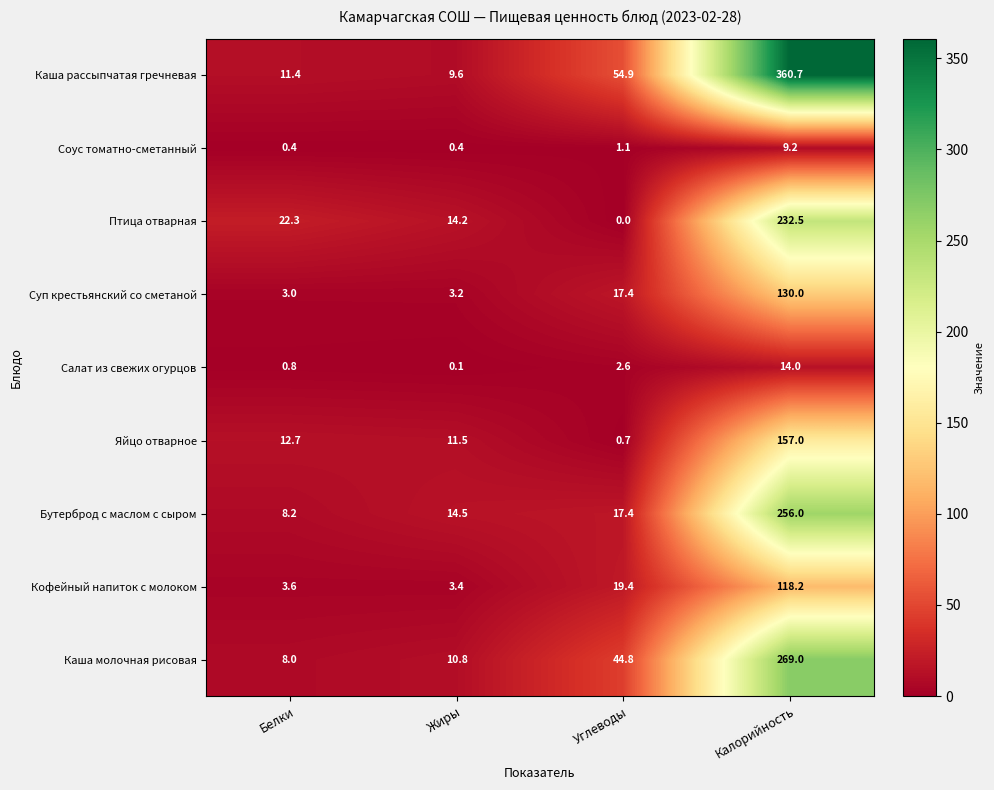

At which label does Салат из свежих огурцов reach its peak?

Калорийность